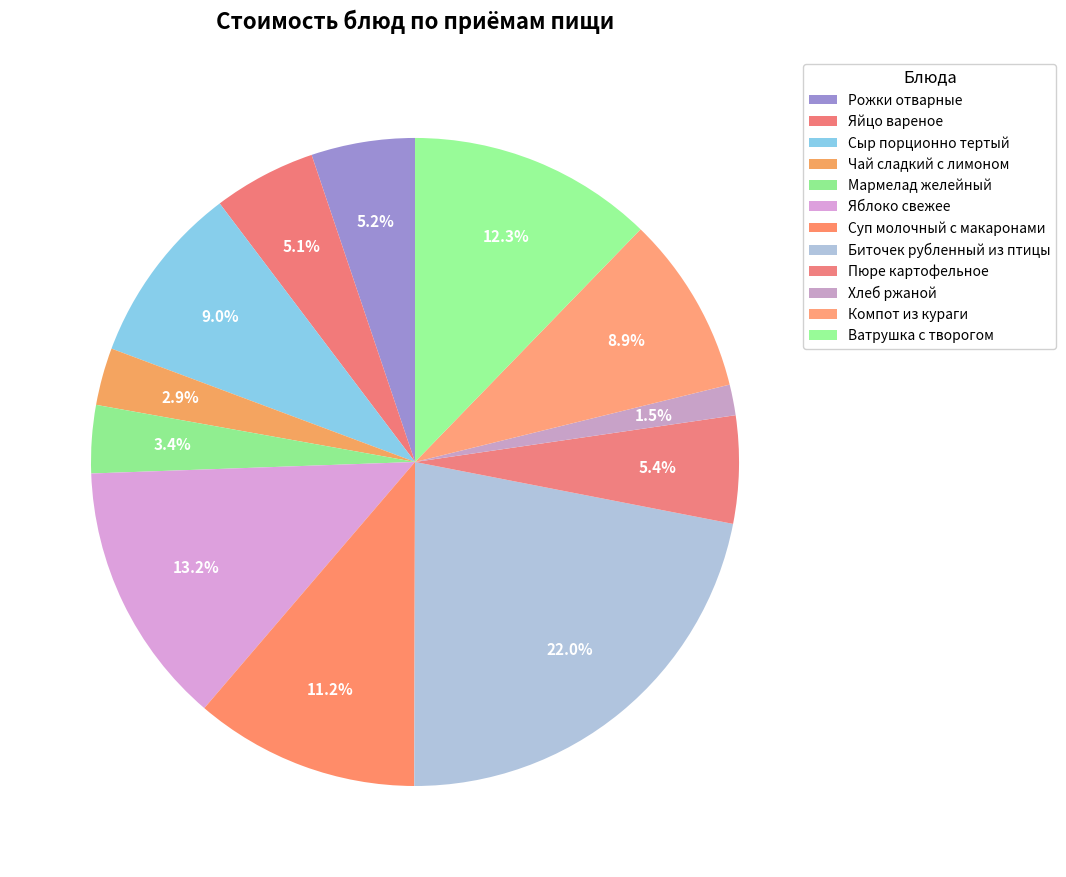

How many slices are in this pie chart?

12